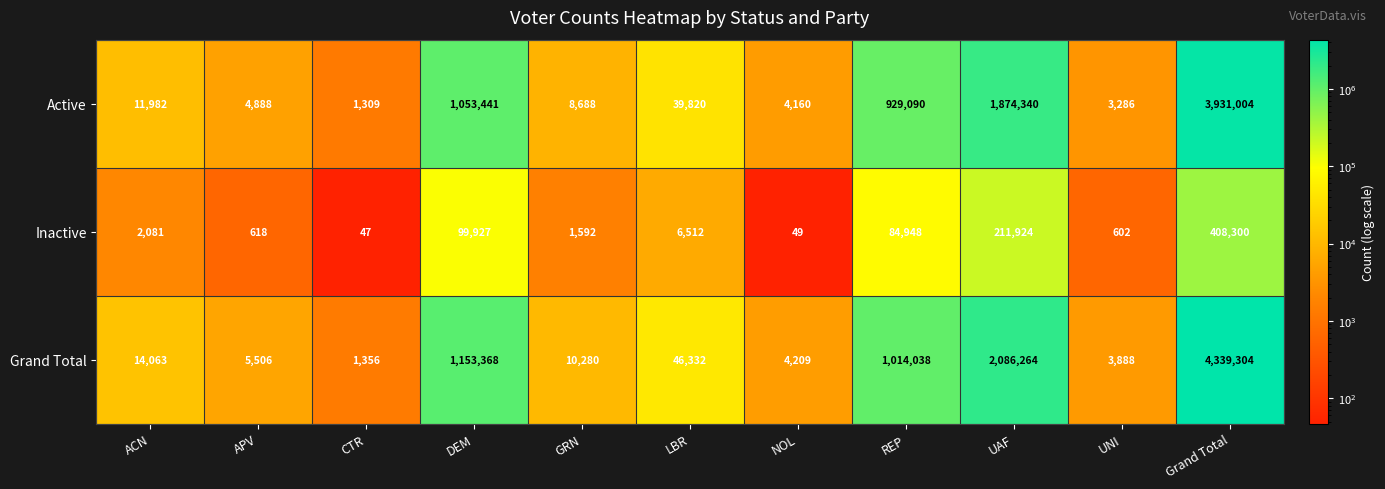

What is the spread (max minus min) of values at Grand Total?

3931004